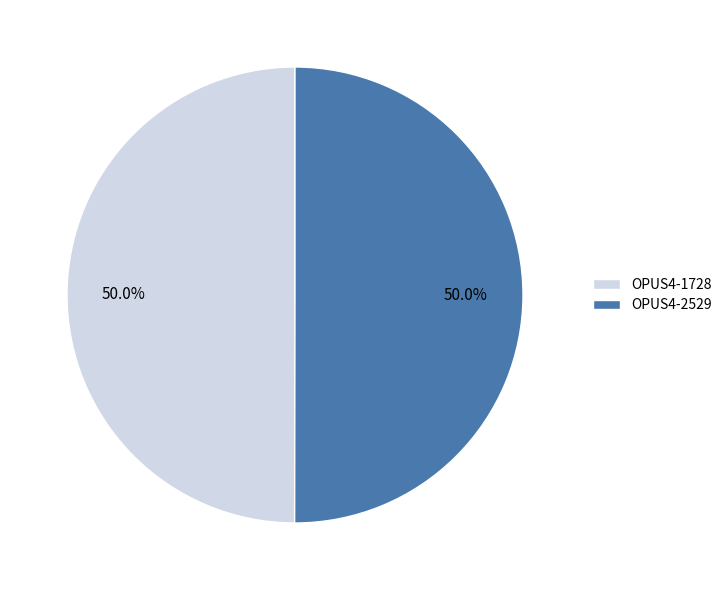

How many slices are in this pie chart?

2